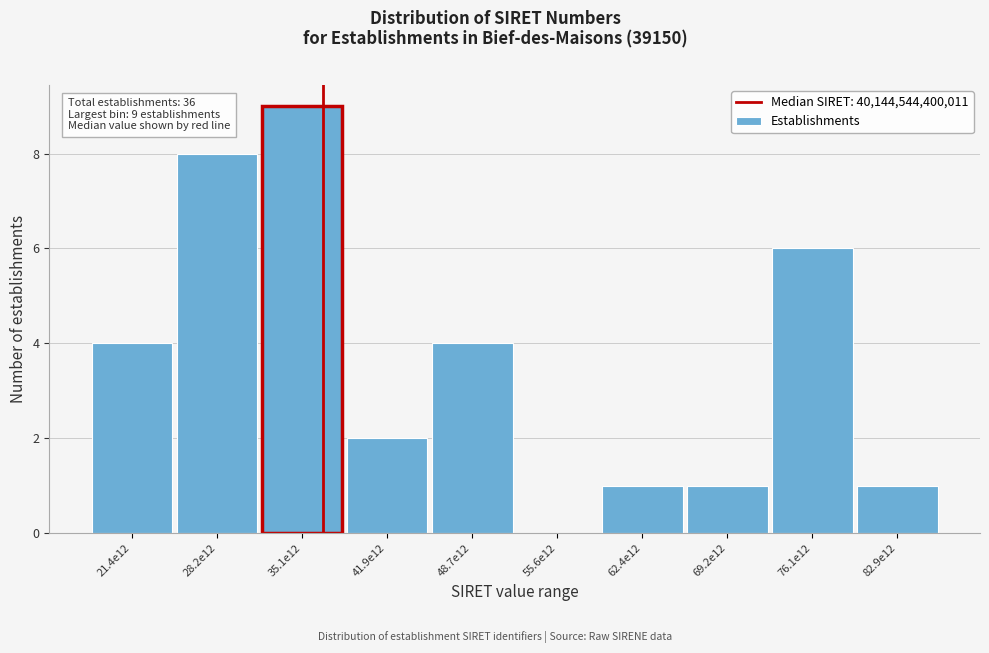

Reading left to right, extract all data points from this chart.

21.4e12=4	28.2e12=8	35.1e12=9	41.9e12=2	48.7e12=4	55.6e12=0	62.4e12=1	69.2e12=1	76.1e12=6	82.9e12=1